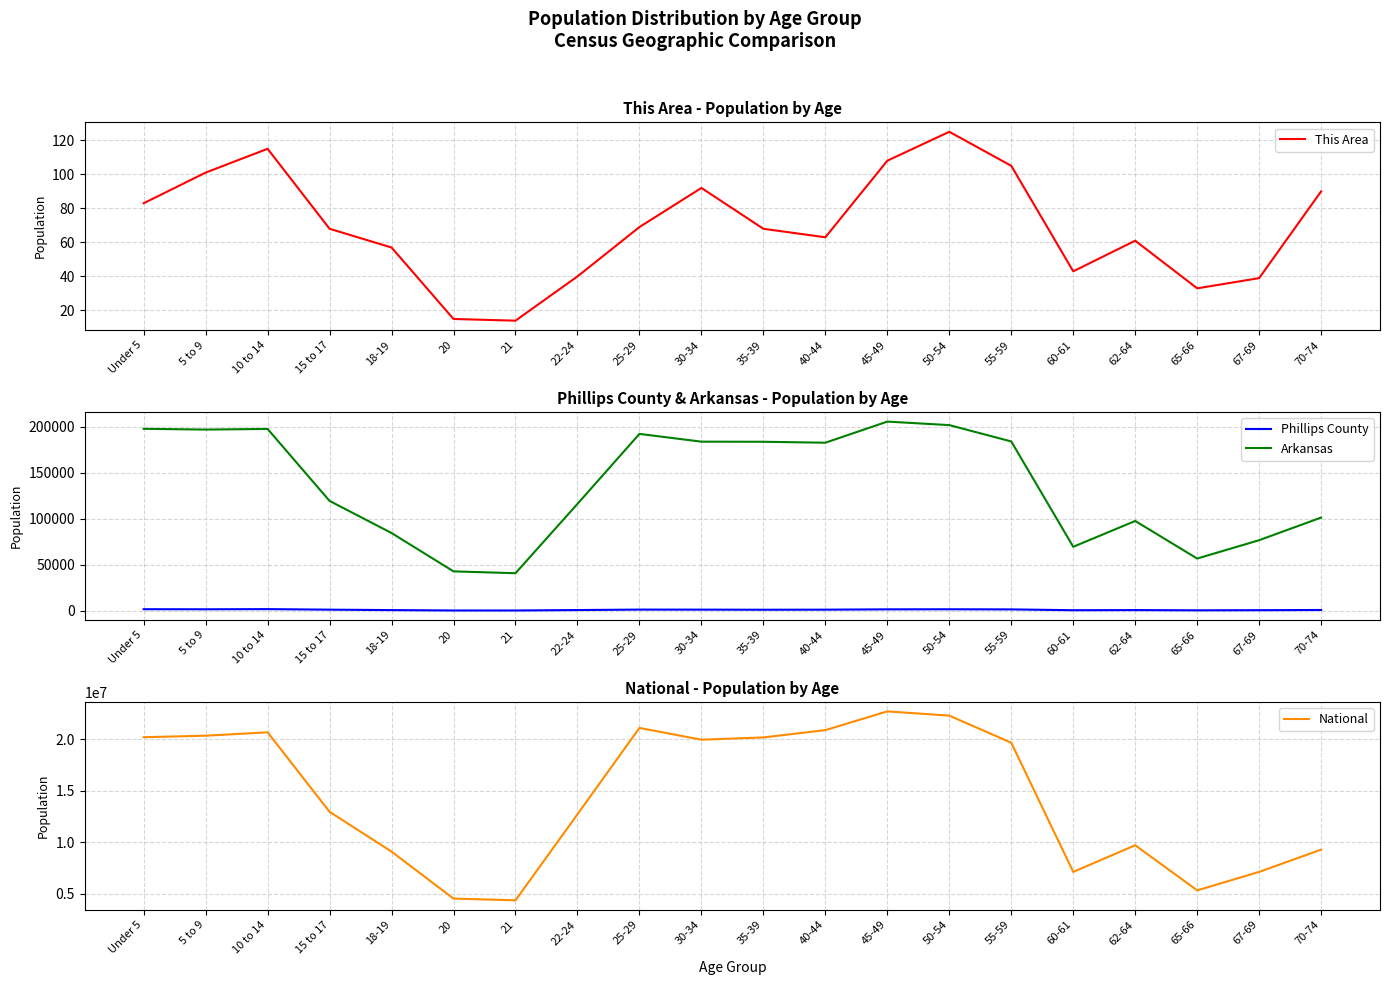

Does the chart display data point markers on the line(s)?

No